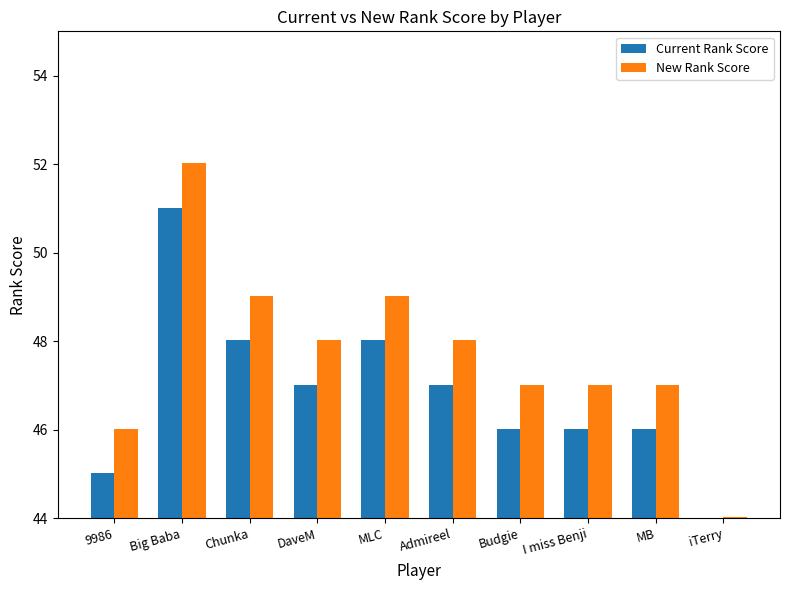

The New Rank Score series shows 23.6 at 9986. True or false?

False